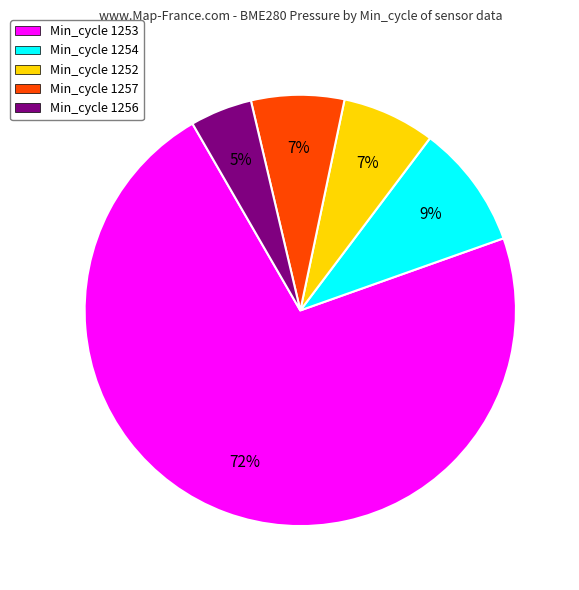

What percentage is the Min_cycle 1257 slice, to the nearest percent?

7%